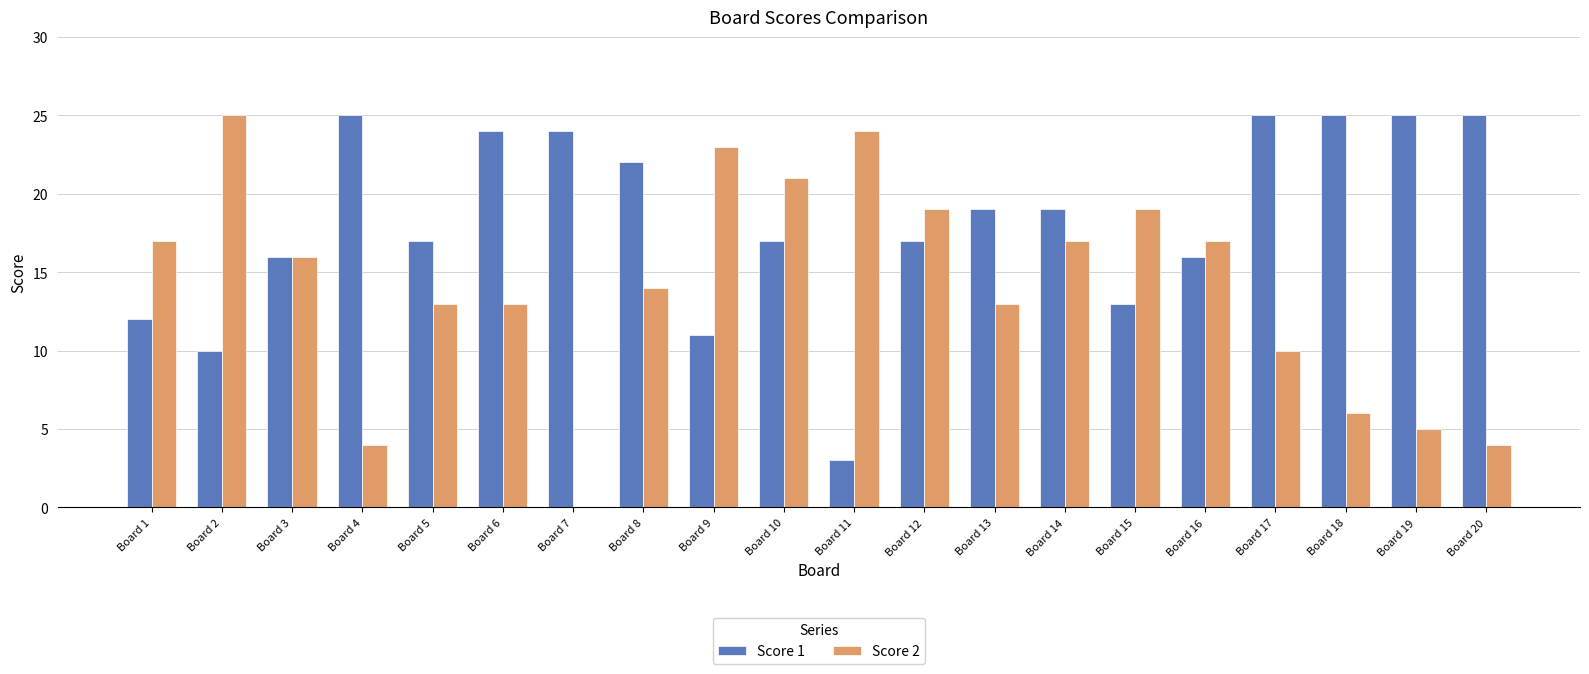

The Score 2 series shows 13 at Board 13. True or false?

True